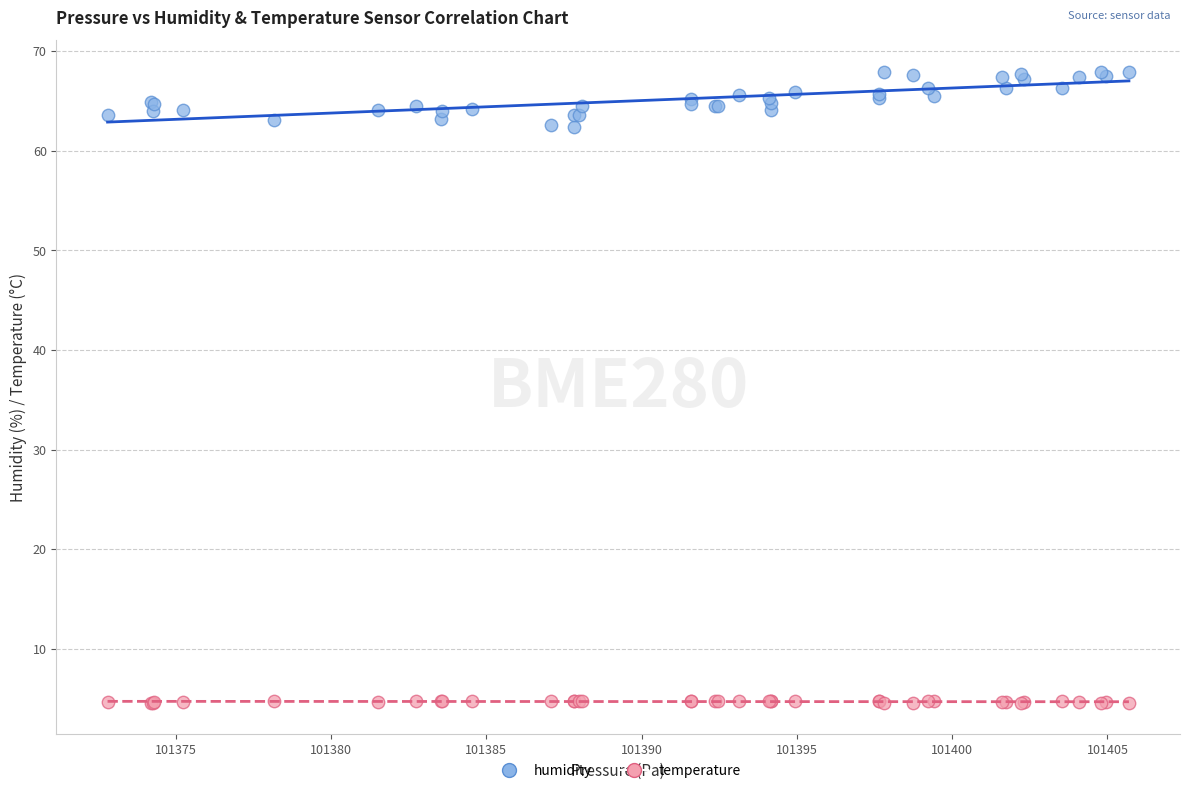

What is the X range (max minus min) for the scatter plot?

32.9